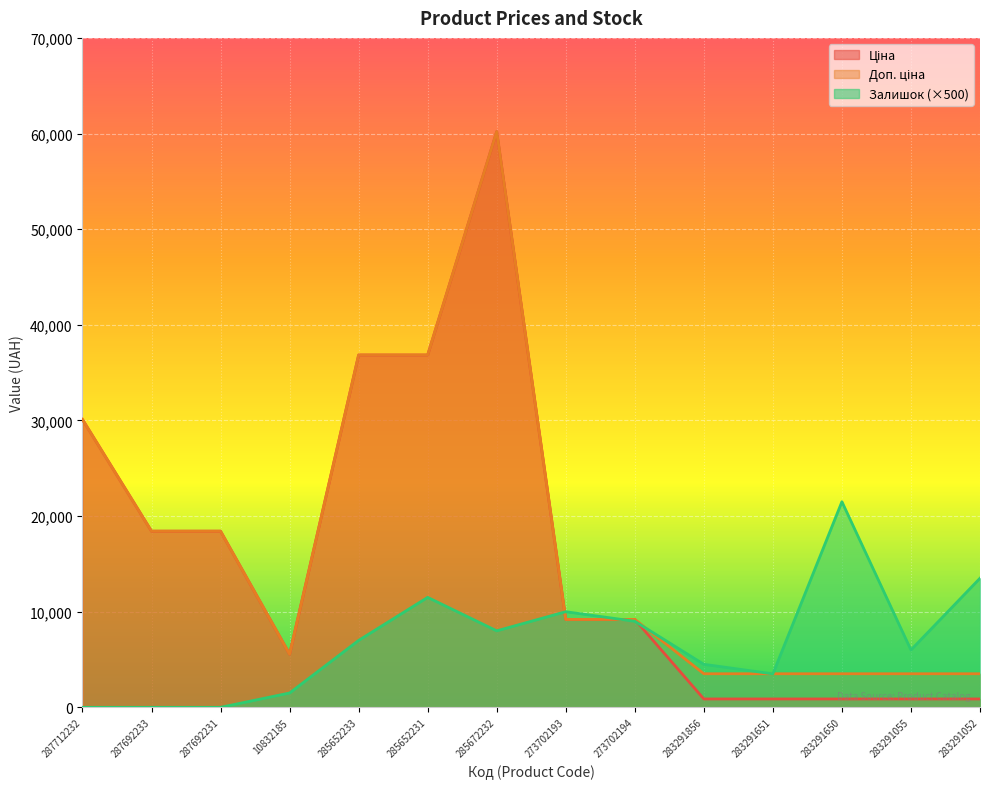

Is it true that Залишок equals 10544.4 at 285652233?

False